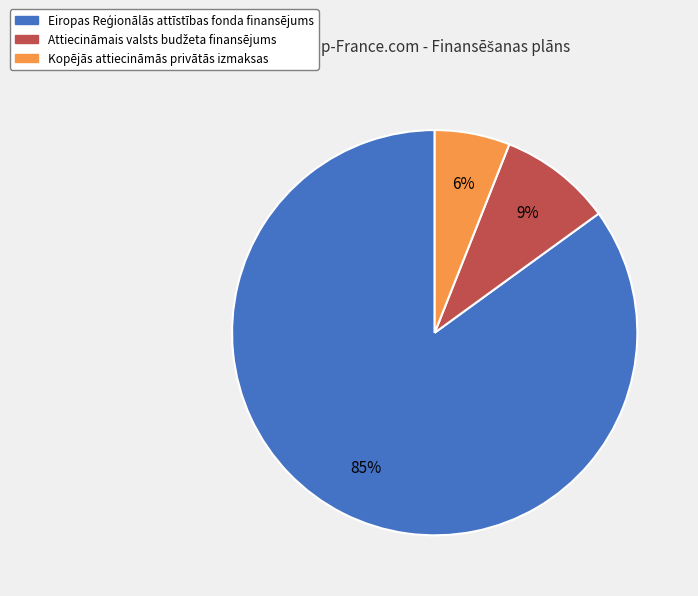

Is it true that Kopējās attiecināmās privātās izmaksas is 6% of the pie?

True